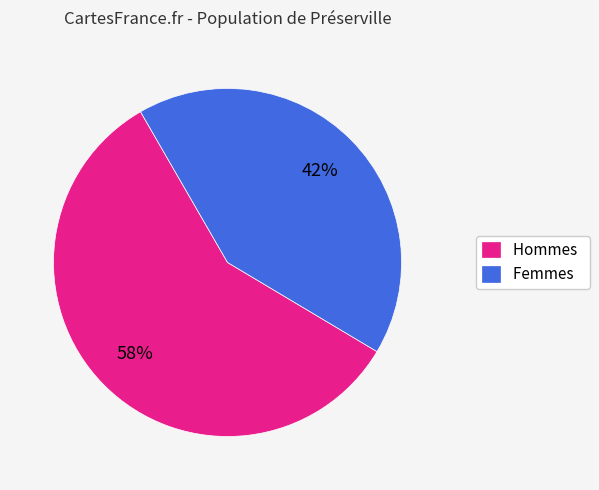

To the nearest percent, what is the difference between the largest and smallest slice percentages?

16%